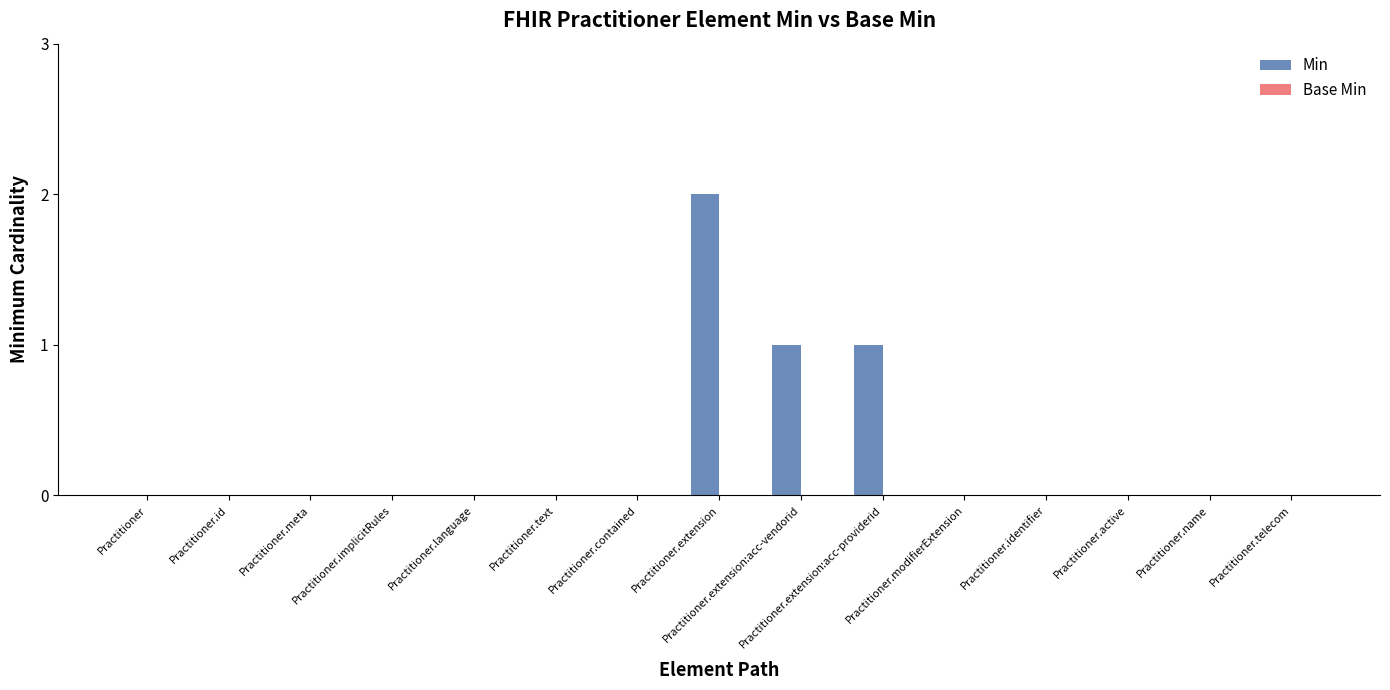

Which has a higher value, Practitioner.extension:acc-providerid or Practitioner.implicitRules?

Practitioner.extension:acc-providerid